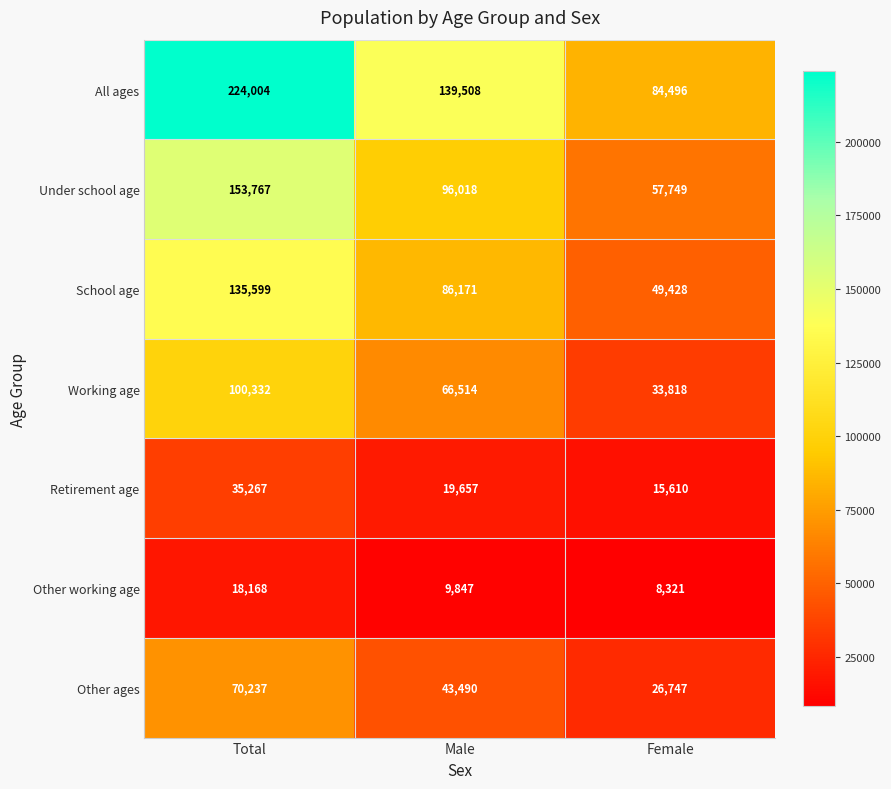

Where is Other ages nearest to the value 48492?

Male